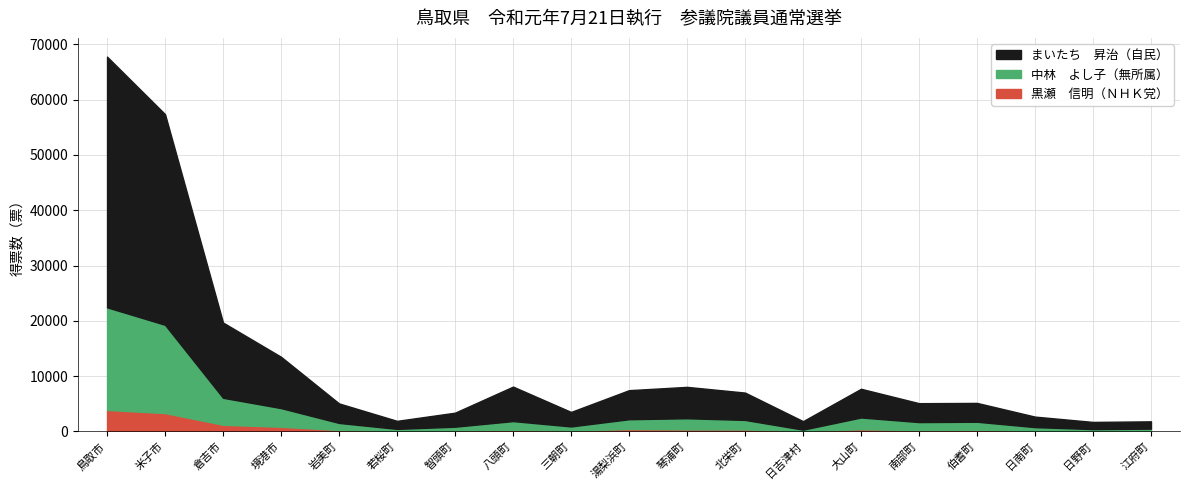

Which series has the largest range (max minus min)?

まいたち　昇治（自民）